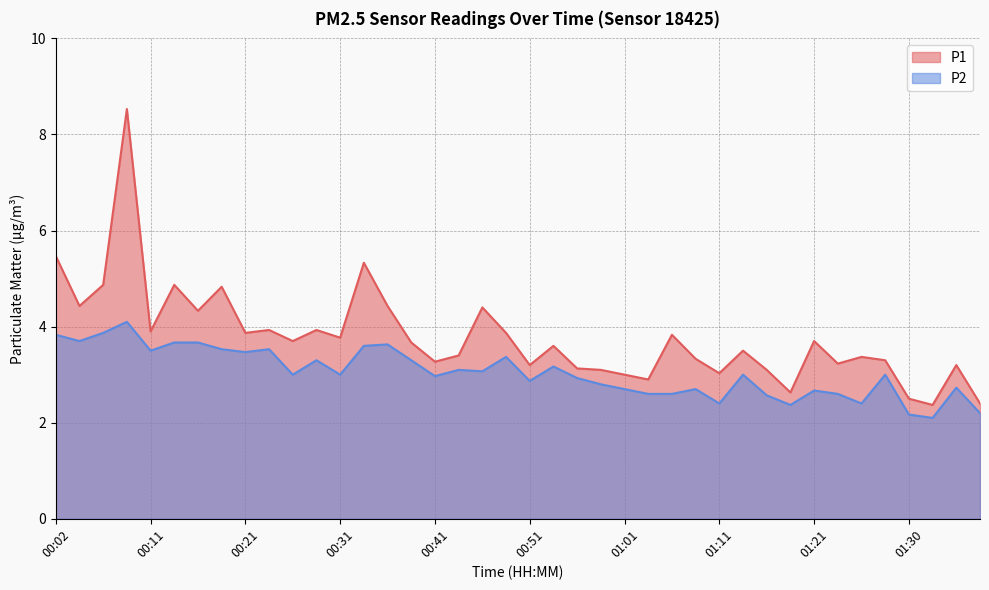

Which has a higher value, 00:41 or 00:04?

00:04